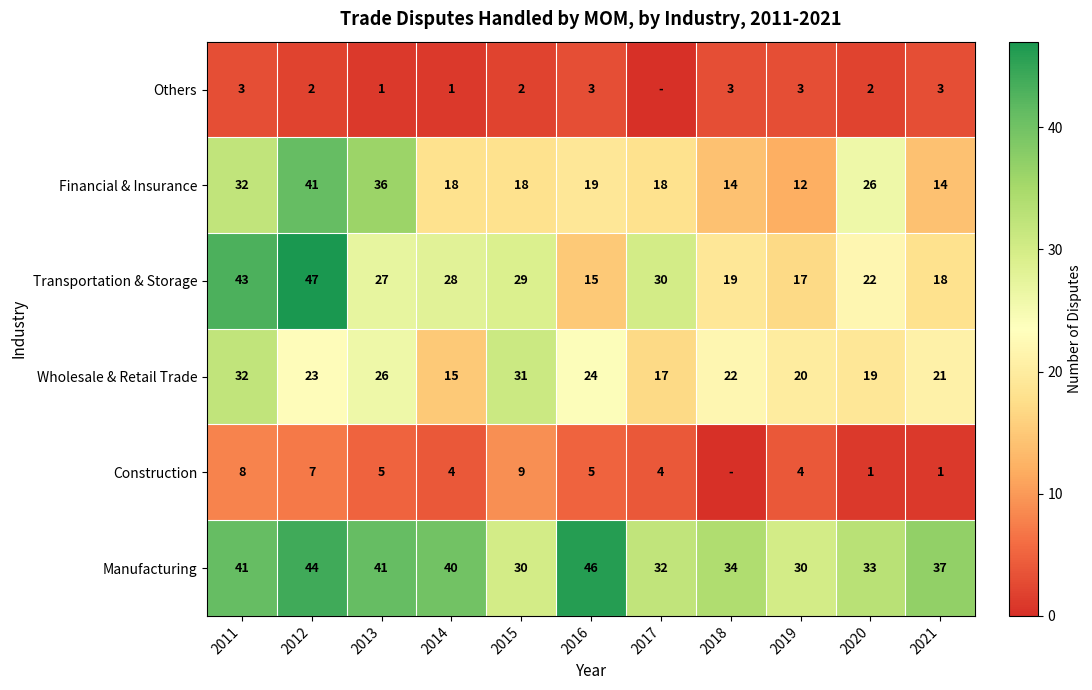

Which series changed the most between 2011 and 2013?

Transportation & Storage